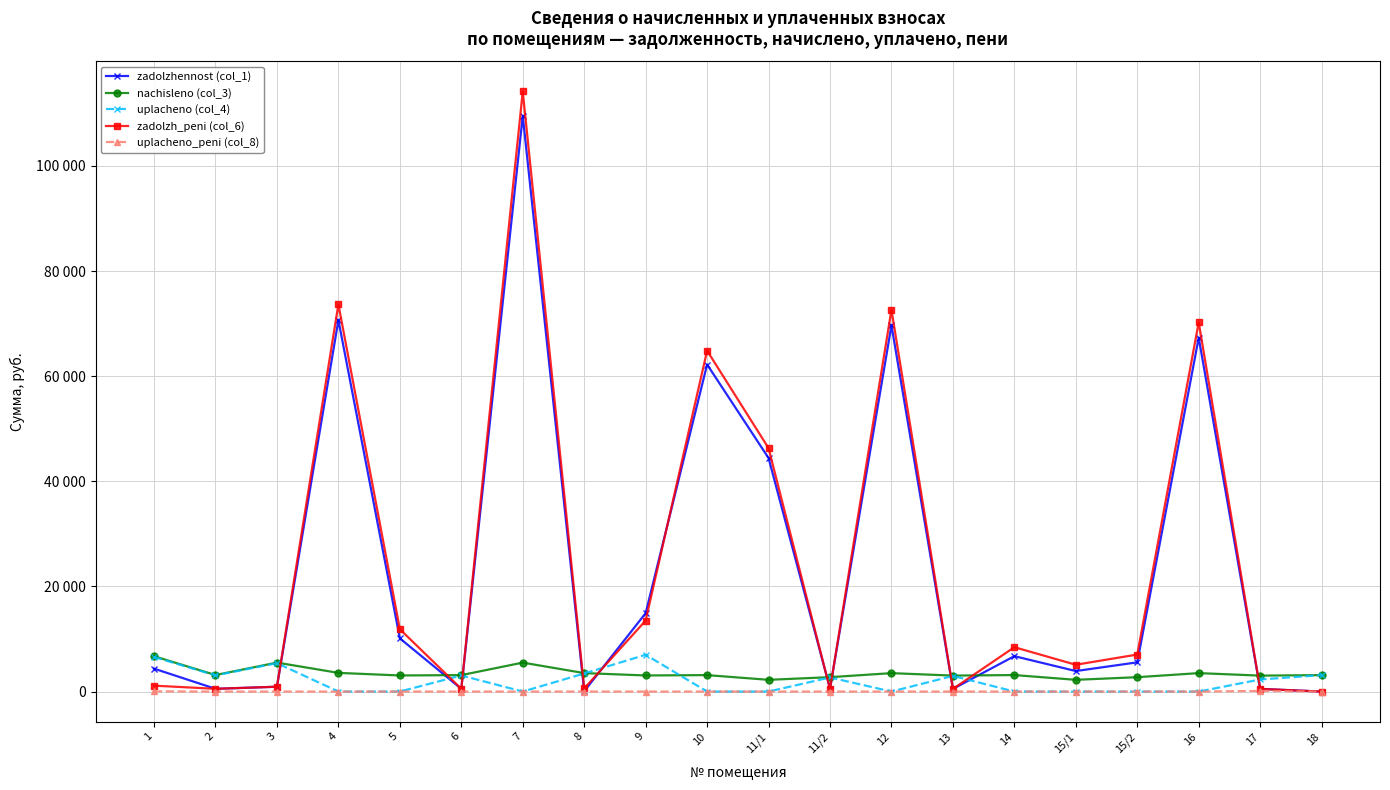

What is the average value of the nachisleno (col_3) series?

3481.9